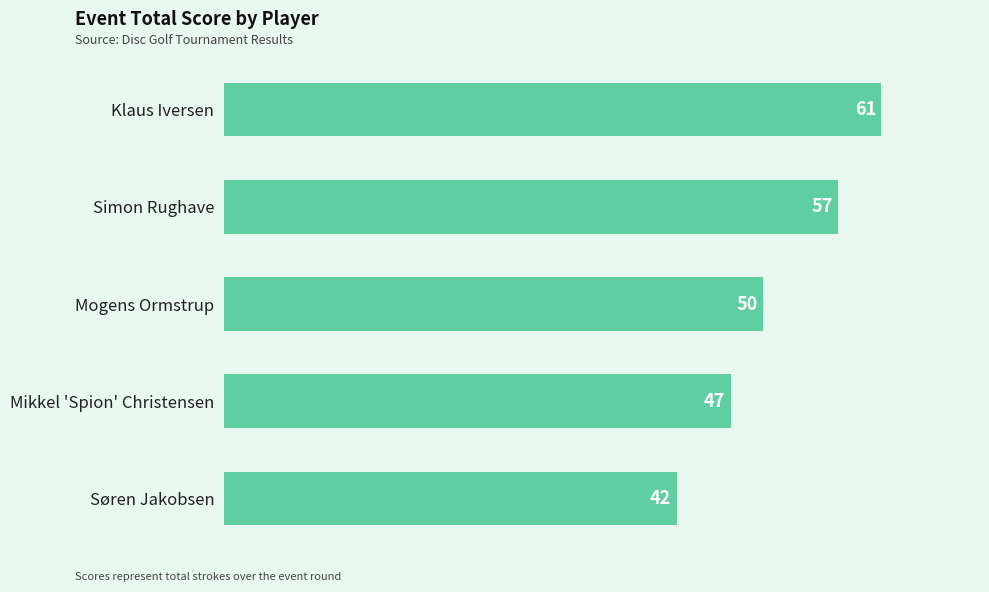

The chart shows a value of 19 at Søren Jakobsen. True or false?

False